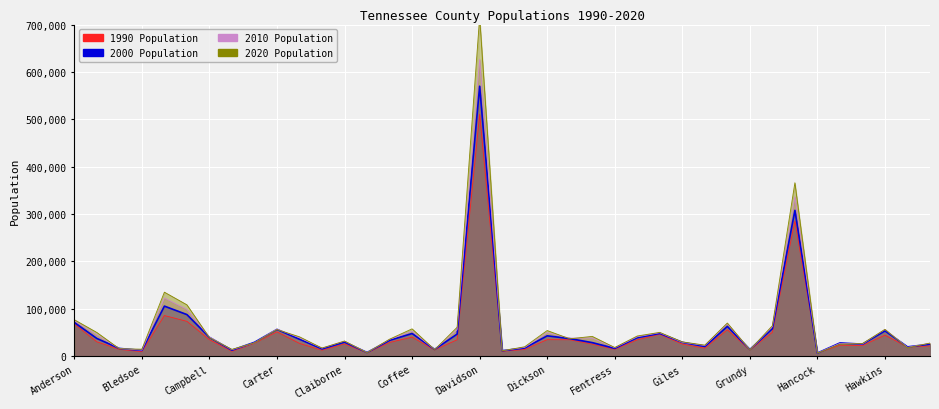

What is the approximate value of 1990 Population at Cheatham?

27140